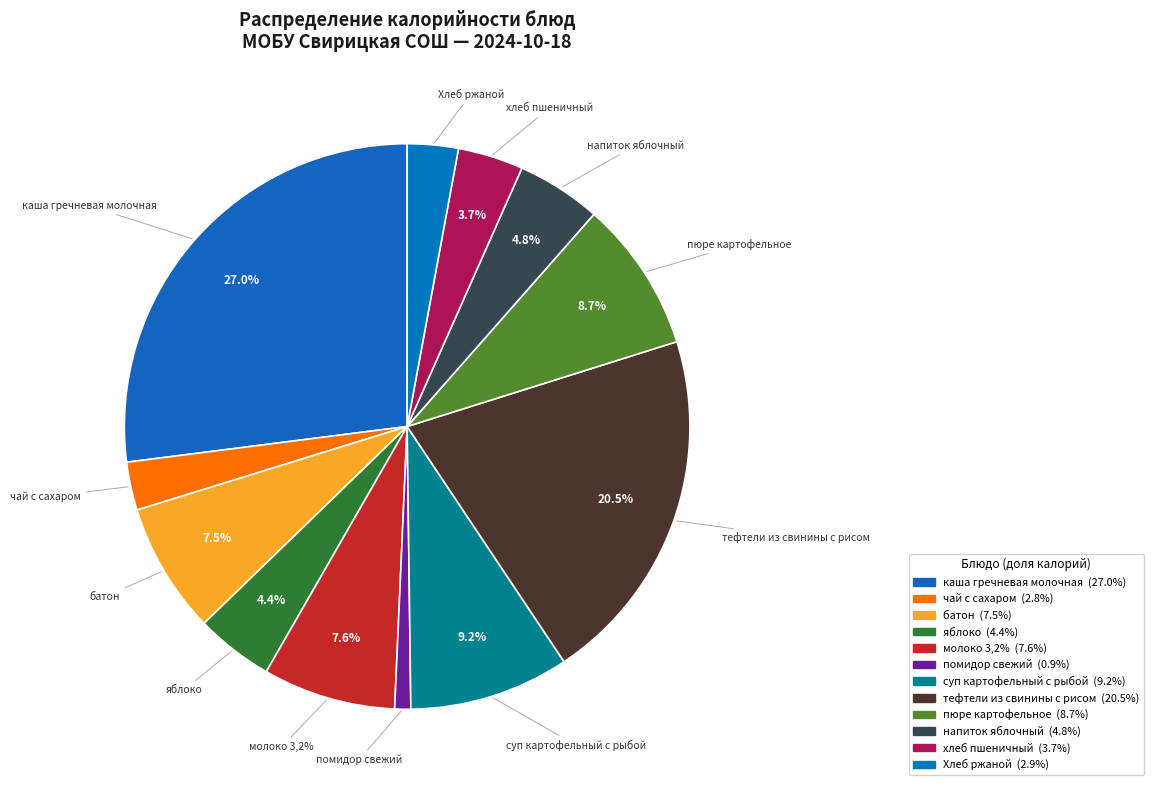

Does any single category account for the majority?

No